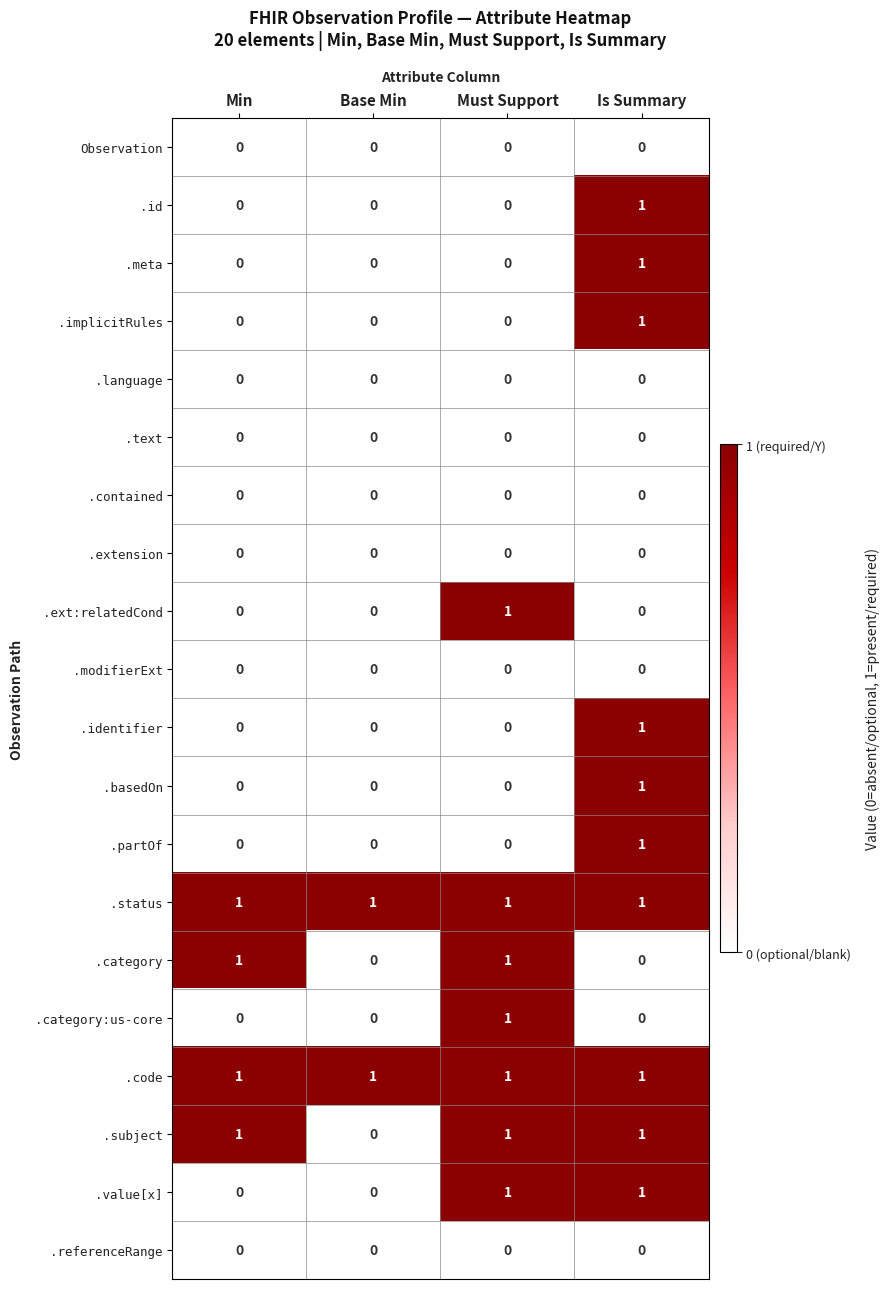

True or false: .id has a value of 0 at Must Support.

True